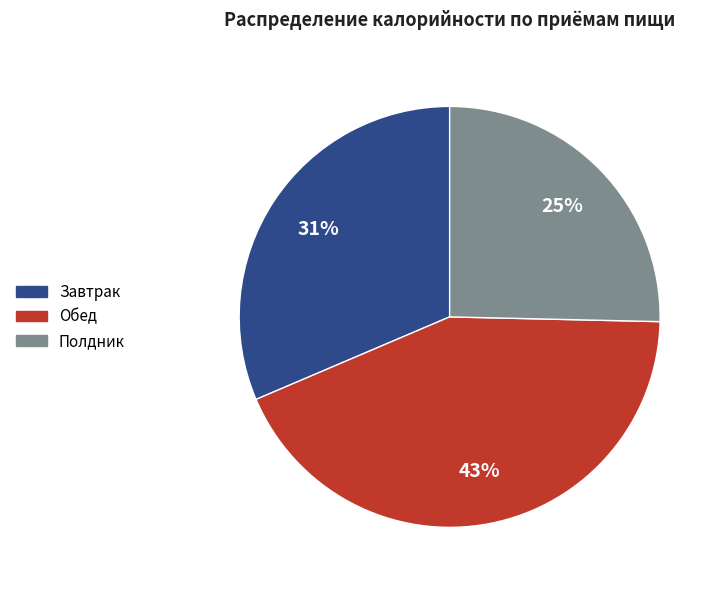

To the nearest percent, what is the combined percentage of Обед and Завтрак?

75%